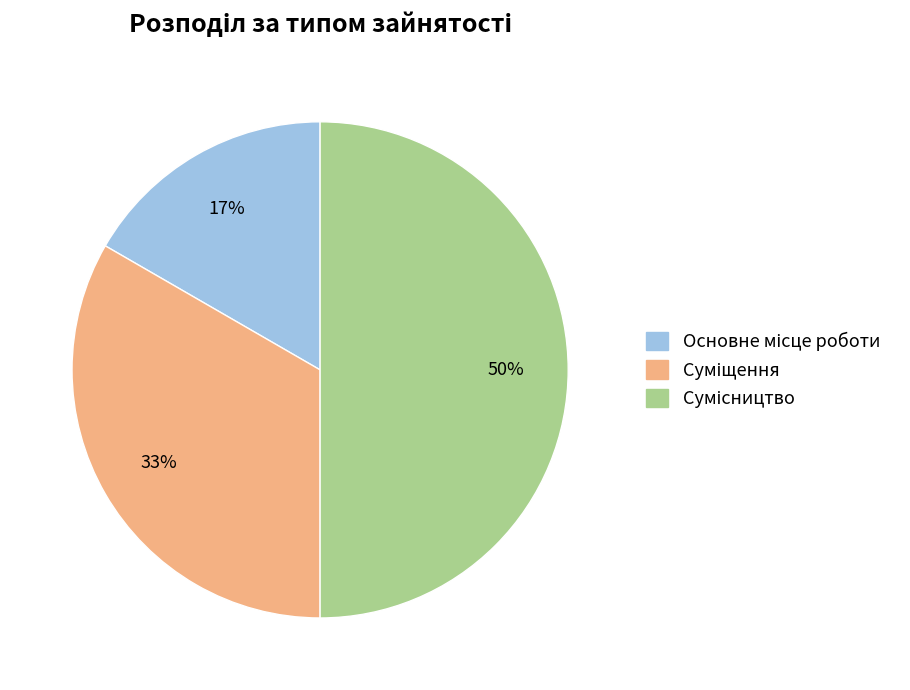

To the nearest percent, what is the difference between the largest and smallest slice percentages?

33%